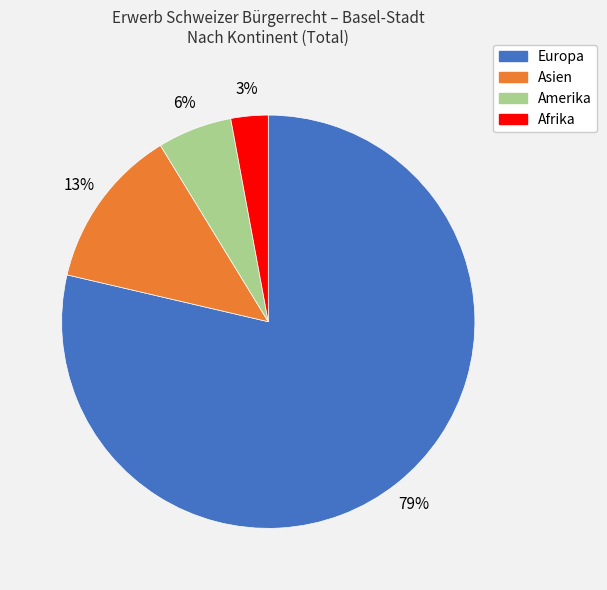

Does any single category account for the majority?

Yes